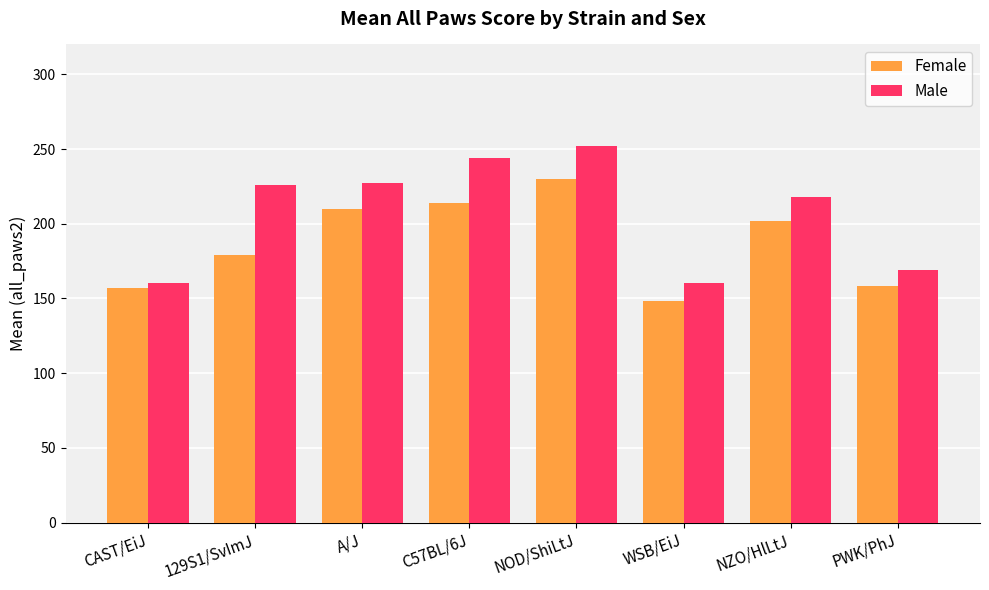

Which series has the largest range (max minus min)?

Male